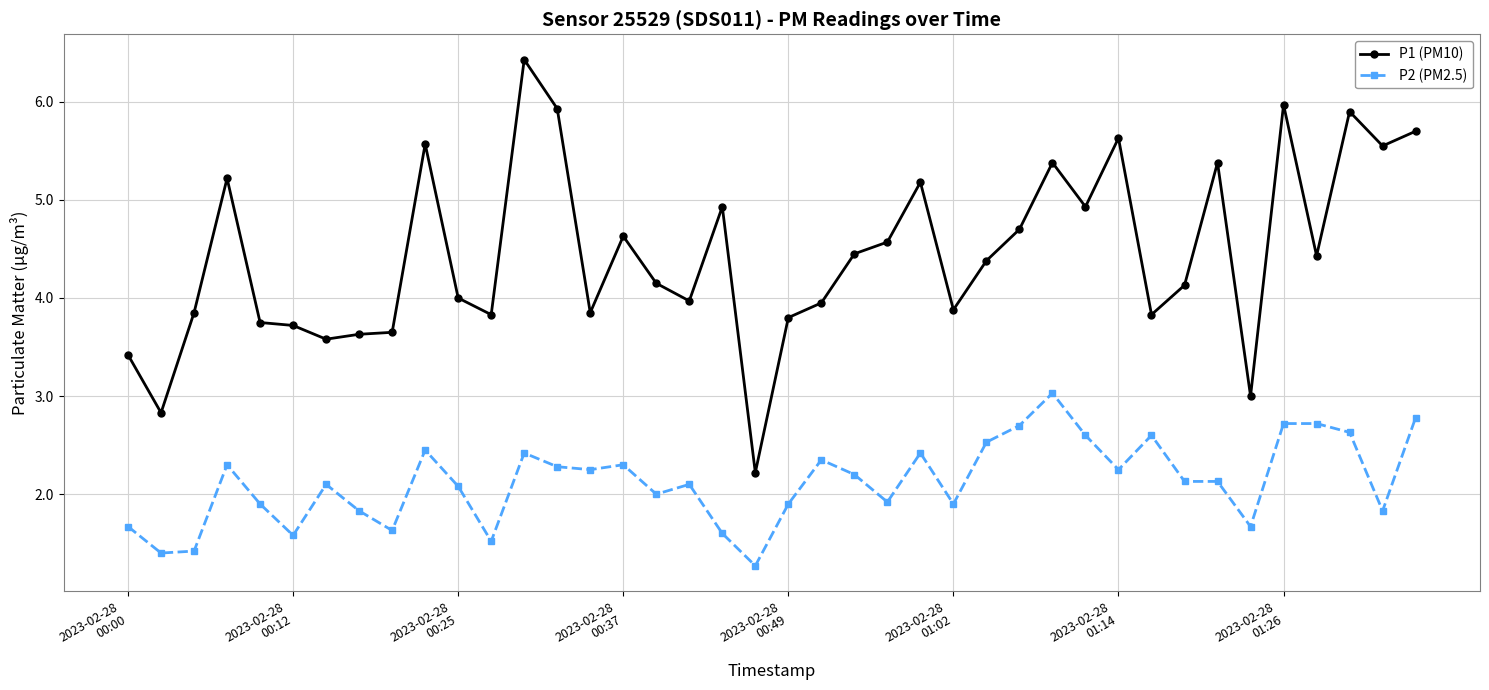

What is the difference between the second highest and second lowest values in the P1 (PM10) series?

3.1